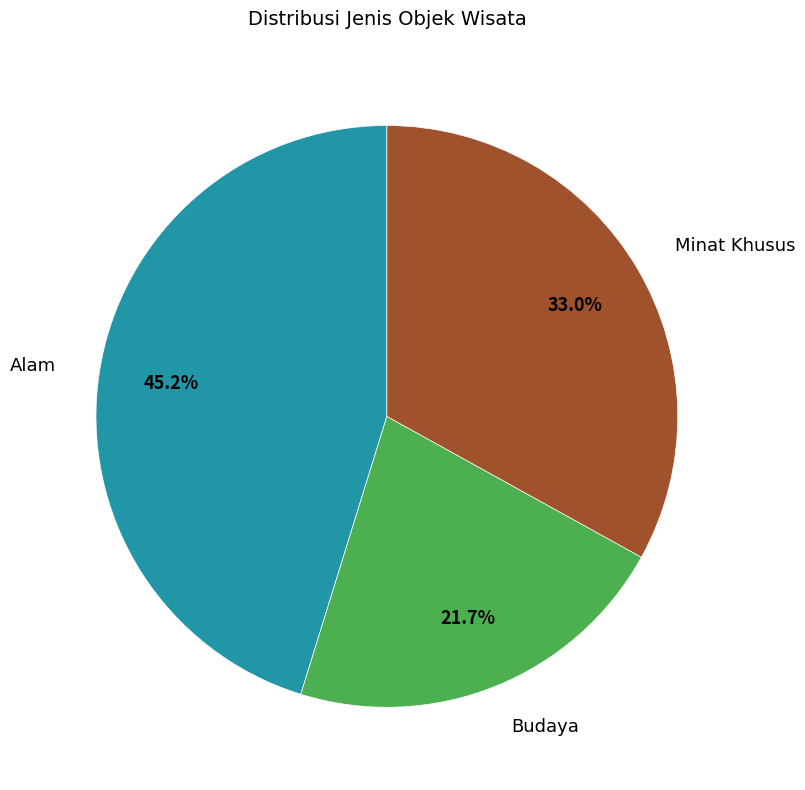

Does Alam account for over 50% of the chart?

No